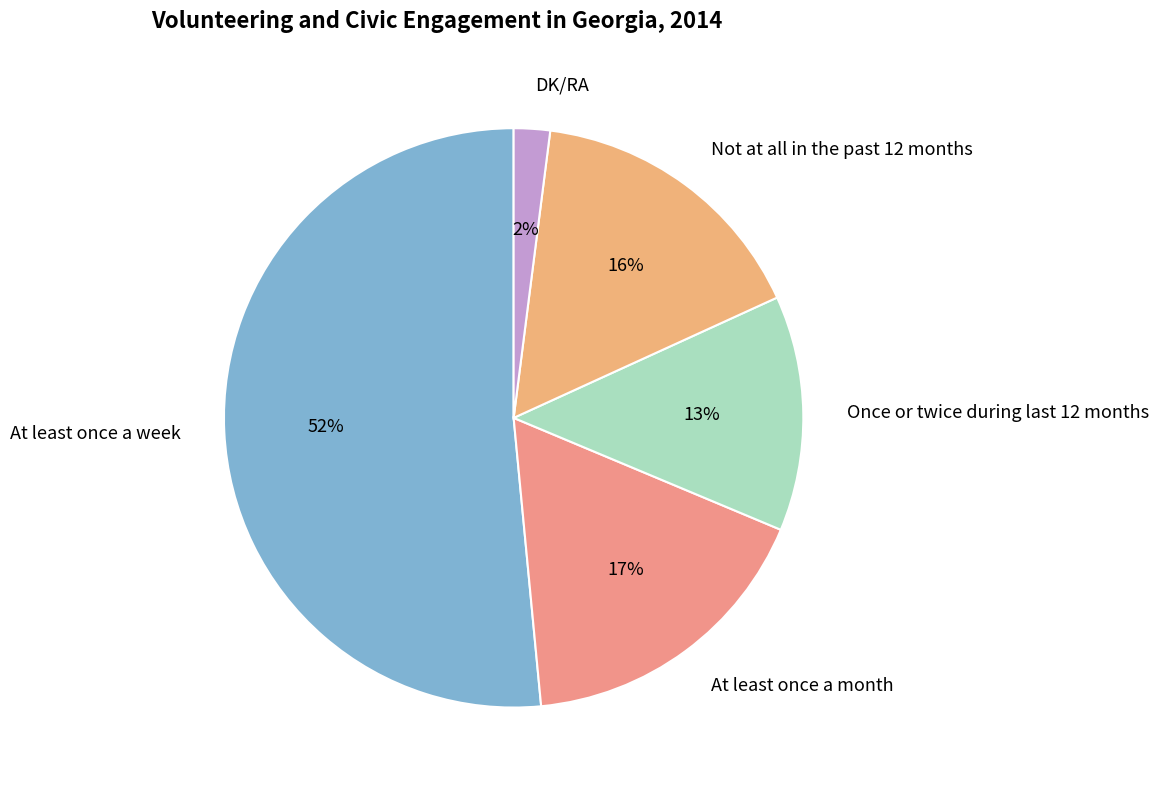

The DK/RA slice represents 2% of the pie. True or false?

True